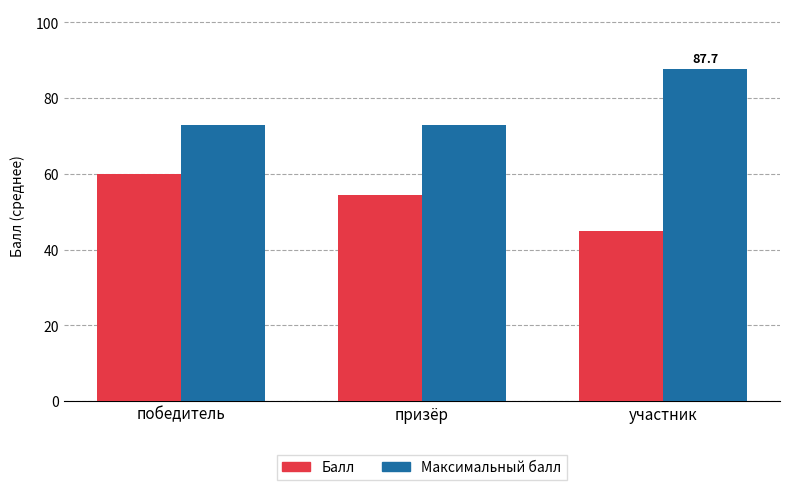

What value does the Балл series have at победитель?

60.0